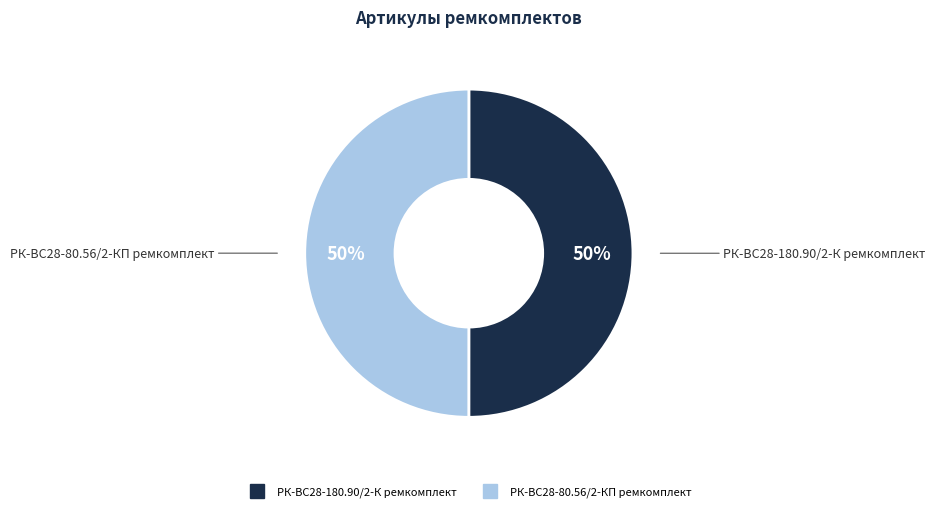

What is the ratio of the value at РК-ВС28-180.90/2-К ремкомплект to the value at РК-ВС28-80.56/2-КП ремкомплект?

1.0